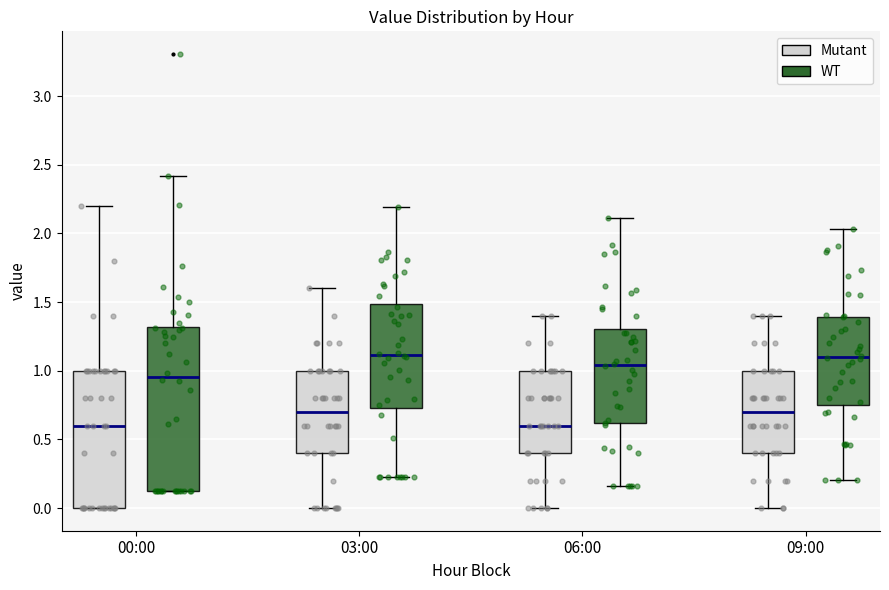

Reading left to right, transcribe this box plot: for each box, give where its median line is, the range the box spans, and where its two whiskers end, as read against the y-axis. The values are not printed on the chart, so give them approximately, as read against the axis.

00:00 (Mutant): median 0.60, box 0.00 to 1.00, whiskers 0.00 to 2.20
00:00 (WT): median 0.95, box 0.10 to 1.30, whiskers 0.10 to 2.40
03:00 (Mutant): median 0.70, box 0.40 to 1.00, whiskers 0.00 to 1.60
03:00 (WT): median 1.10, box 0.75 to 1.50, whiskers 0.20 to 2.20
06:00 (Mutant): median 0.60, box 0.40 to 1.00, whiskers 0.00 to 1.40
06:00 (WT): median 1.05, box 0.60 to 1.30, whiskers 0.15 to 2.10
09:00 (Mutant): median 0.70, box 0.40 to 1.00, whiskers 0.00 to 1.40
09:00 (WT): median 1.10, box 0.75 to 1.40, whiskers 0.20 to 2.05